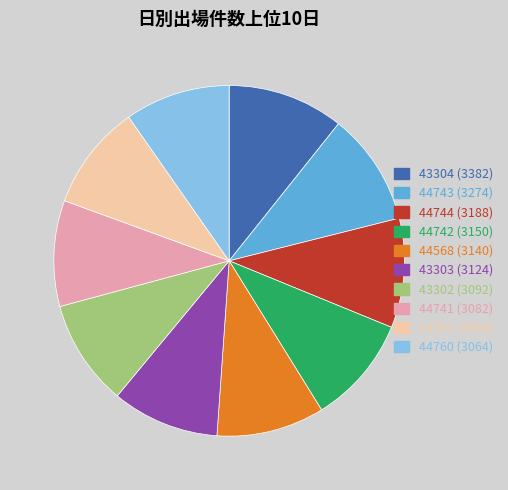

How many segments does this pie chart have?

10